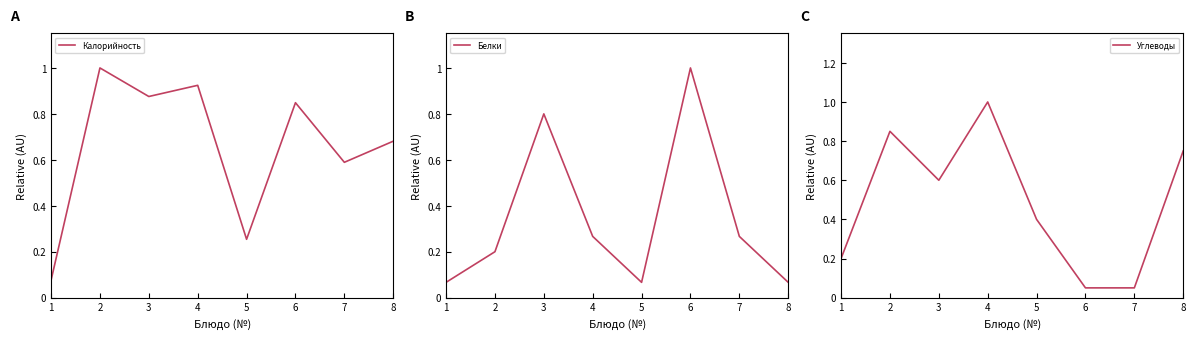

What are all the series names shown in the legend?

Калорийность, Белки, Углеводы